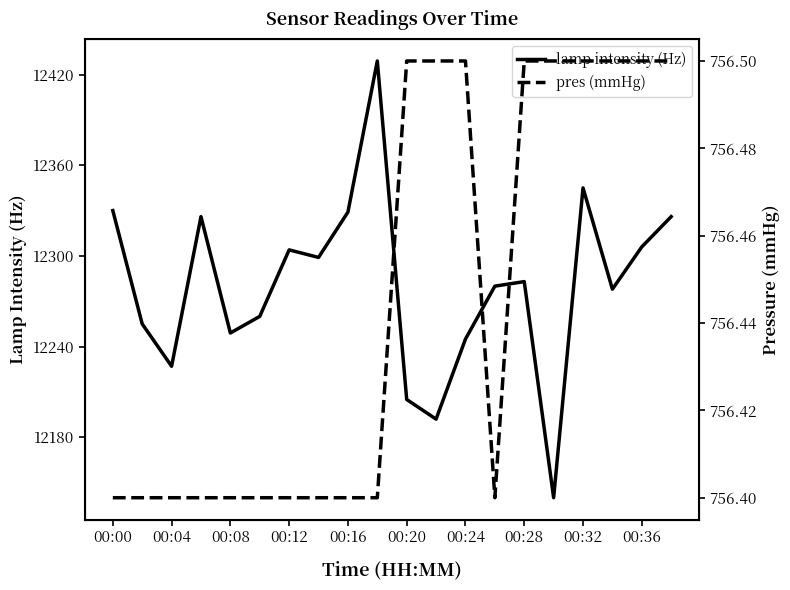

Is it true that lamp intensity (Hz) equals 12304 at 00:12?

True